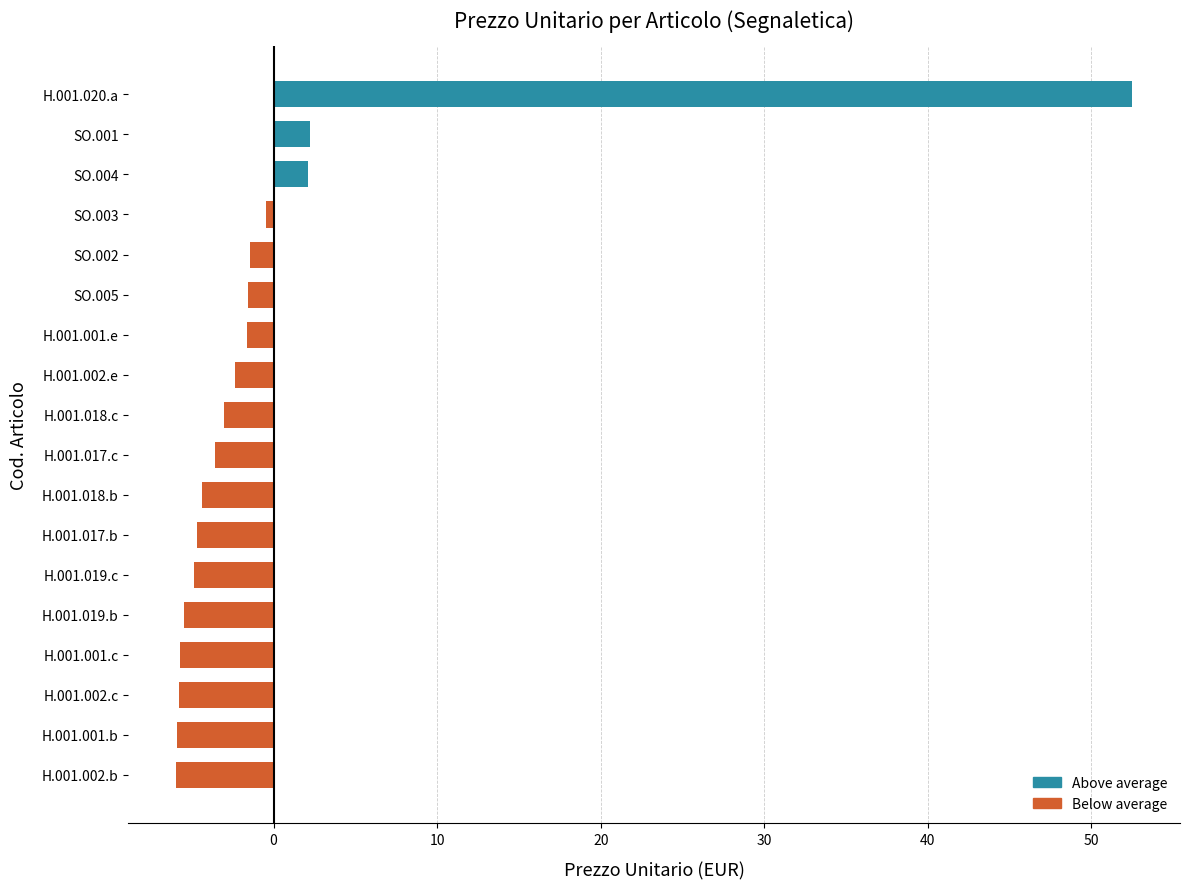

What is the difference between the second highest and minimum values?

8.2